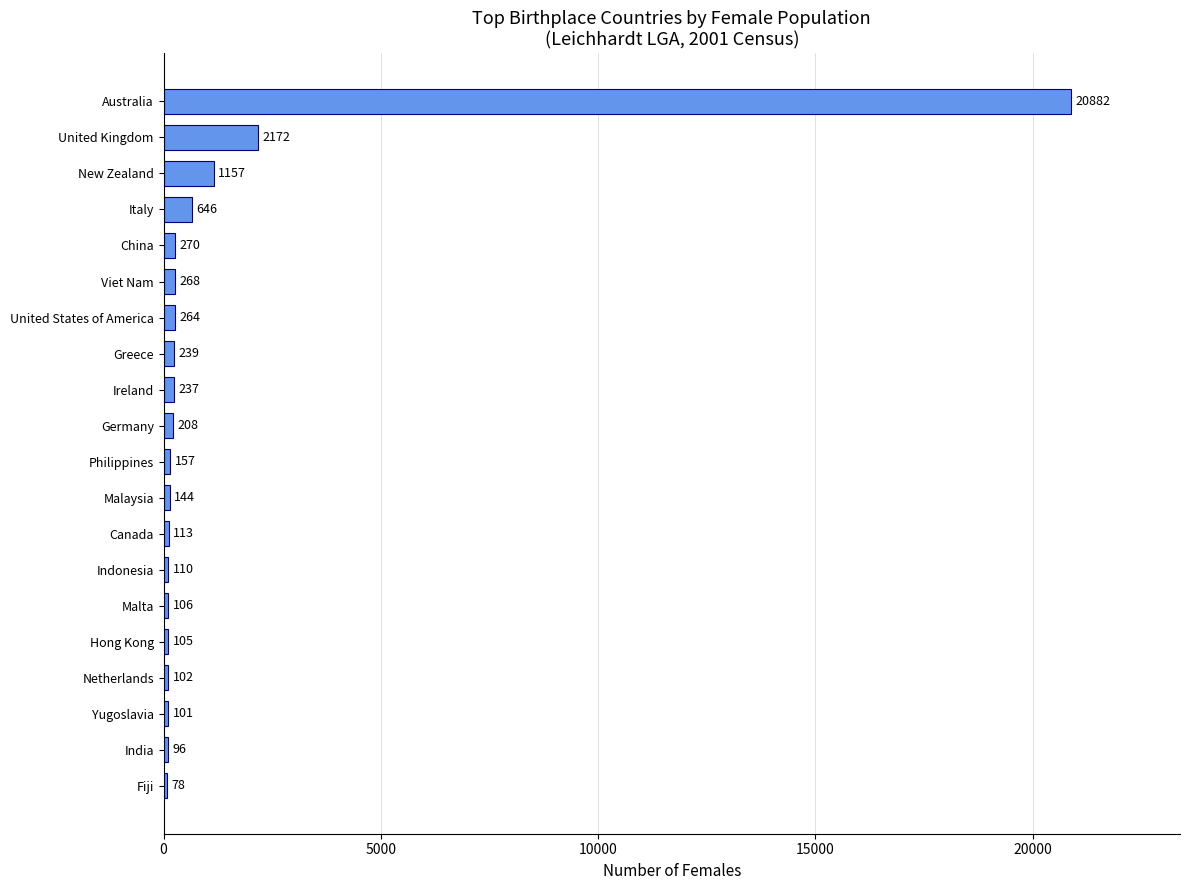

The chart shows a value of 208 at Germany. True or false?

True